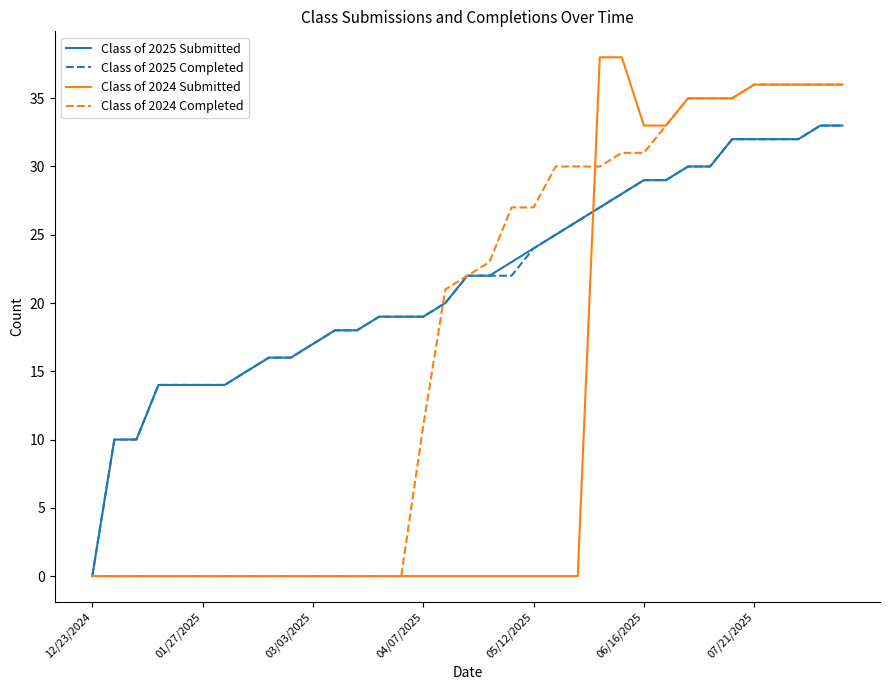

Which series has the largest range (max minus min)?

Class of 2024 Submitted